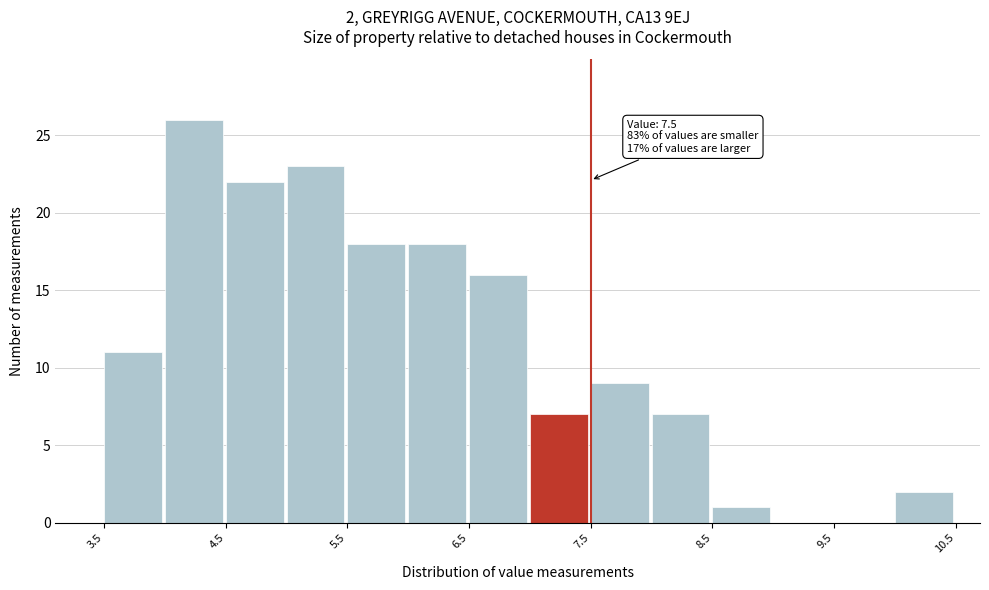

Which range on the x-axis has the tallest bar?

4.0 to 4.5